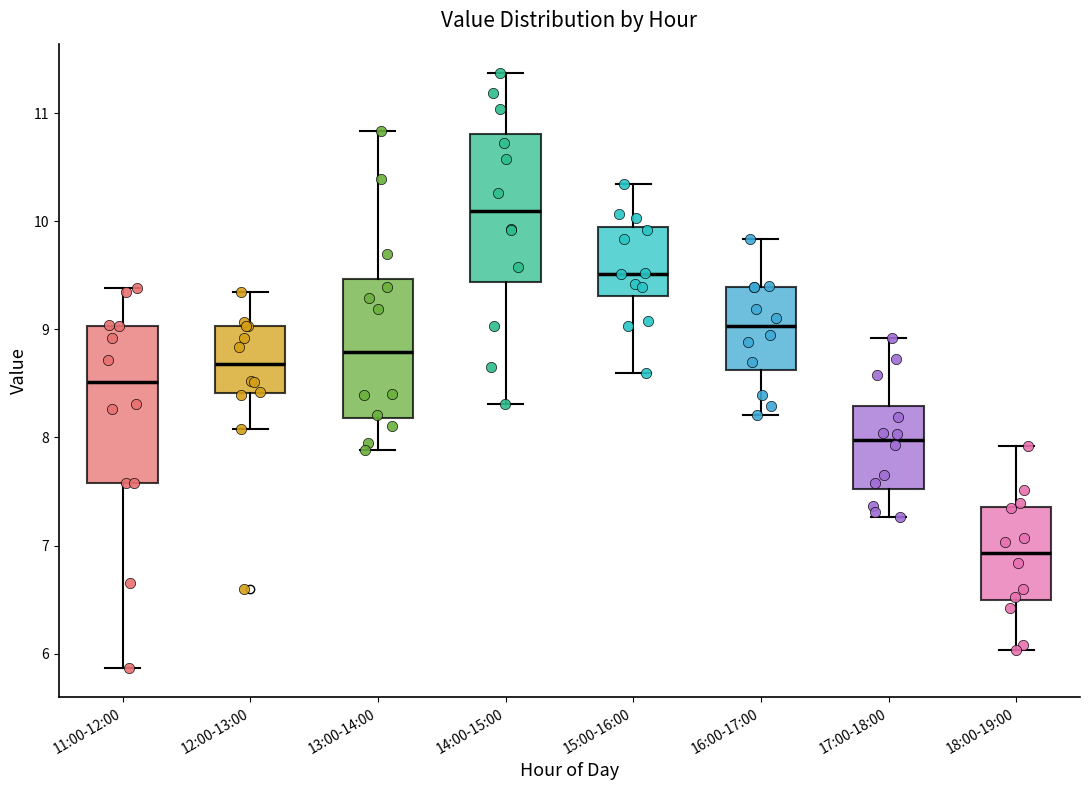

Reading left to right, read every box against the y-axis: the position of its median line, the range the box covers, and the ends of its whiskers. The values are not printed on the chart, so give them approximately, as read against the axis.

11:00-12:00: median 8.5, box 7.6 to 9.0, whiskers 5.9 to 9.4
12:00-13:00: median 8.7, box 8.4 to 9.0, whiskers 8.1 to 9.4
13:00-14:00: median 8.8, box 8.2 to 9.5, whiskers 7.9 to 10.8
14:00-15:00: median 10.1, box 9.4 to 10.8, whiskers 8.3 to 11.4
15:00-16:00: median 9.5, box 9.3 to 9.9, whiskers 8.6 to 10.4
16:00-17:00: median 9.0, box 8.6 to 9.4, whiskers 8.2 to 9.8
17:00-18:00: median 8.0, box 7.5 to 8.3, whiskers 7.3 to 8.9
18:00-19:00: median 6.9, box 6.5 to 7.4, whiskers 6.0 to 7.9